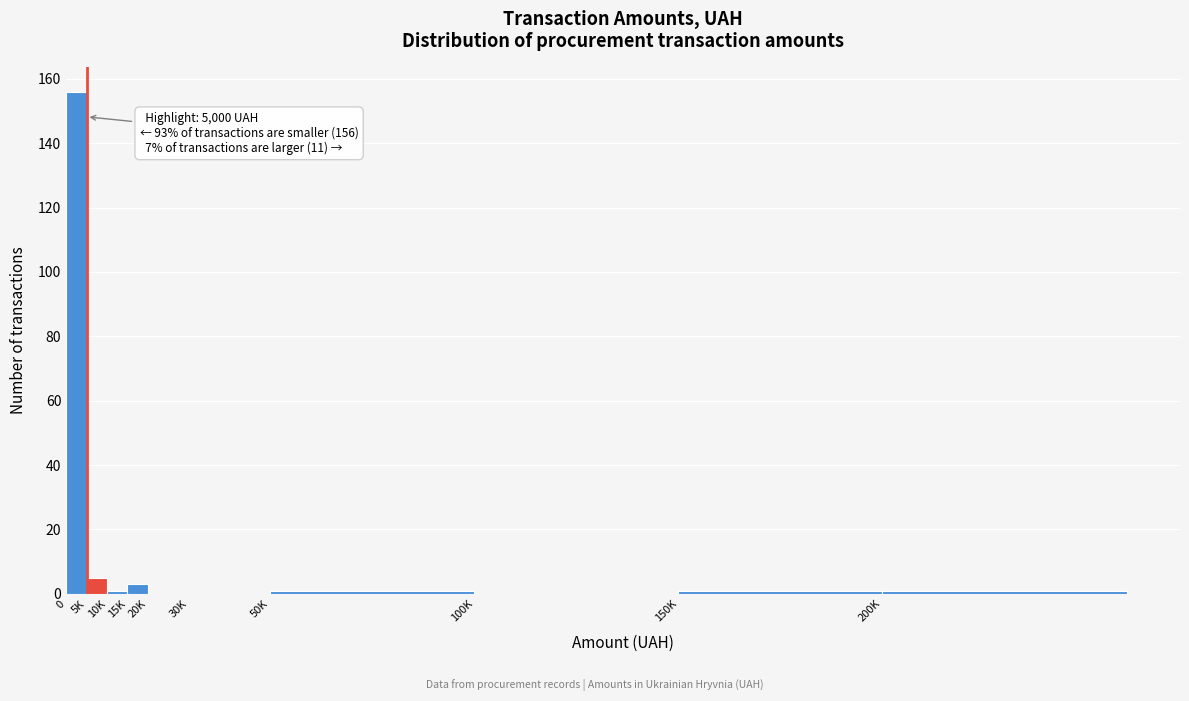

Reading left to right, list all the values displayed in this chart.

0=156	5K=5	10K=1	15K=3	20K=0	30K=0	50K=1	100K=0	150K=1	200K=1